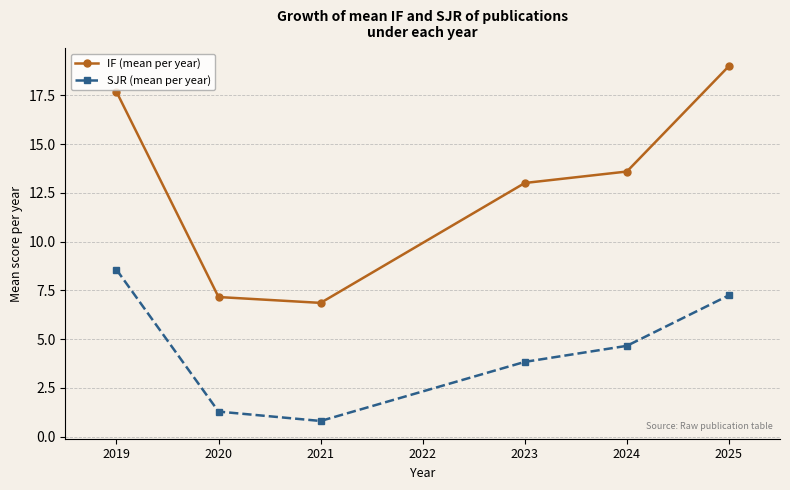

What is the difference between the highest and lowest values at 2024?

8.9